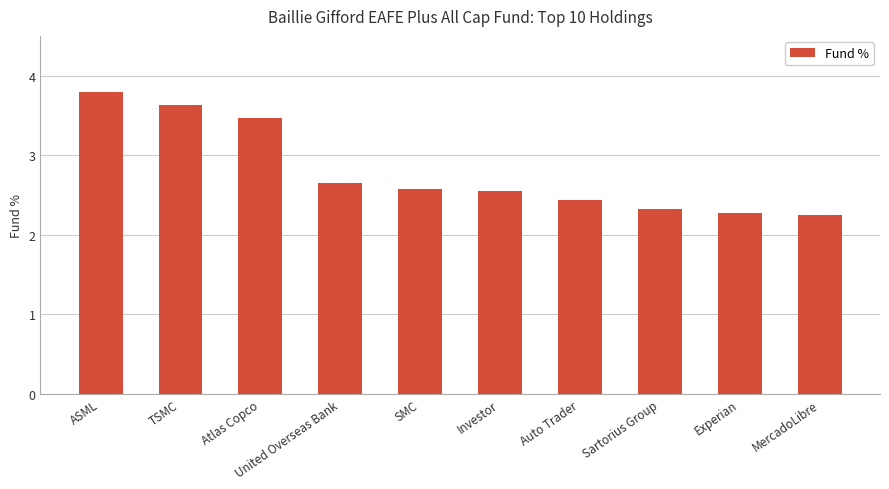

What position from the left is SMC?

5